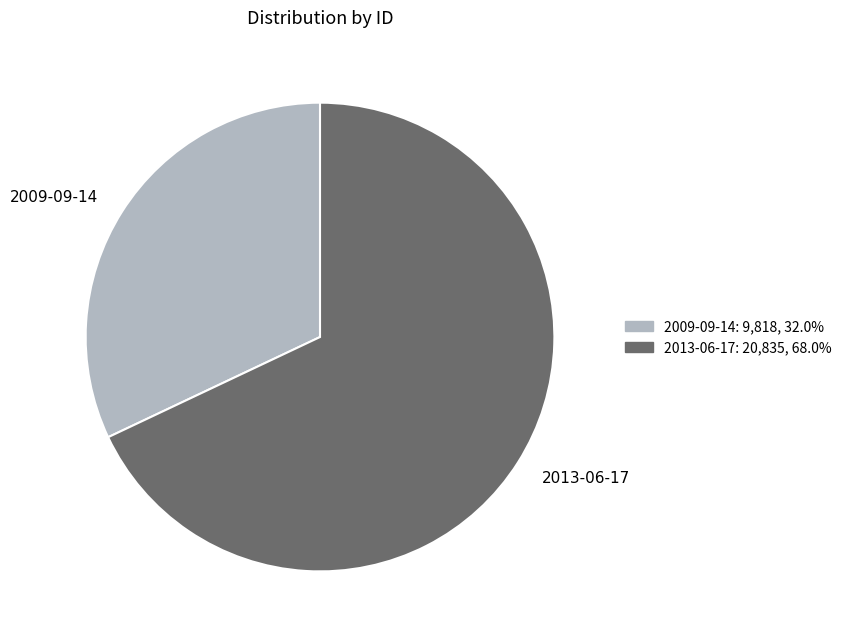

How many segments does this pie chart have?

2